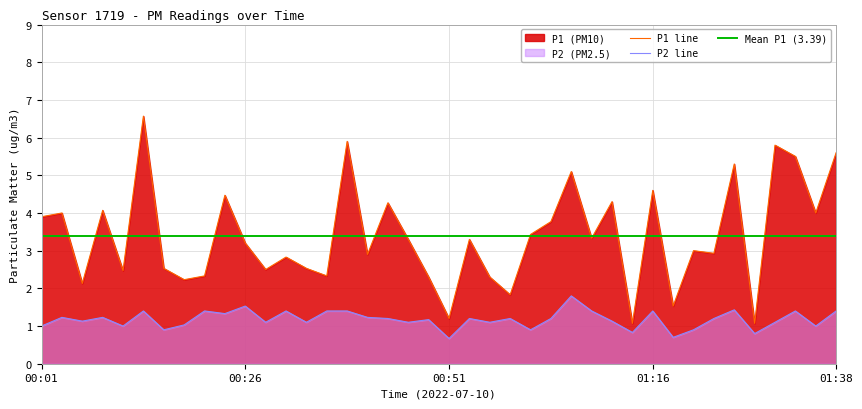

At which category is the sum across all series the highest?

00:14